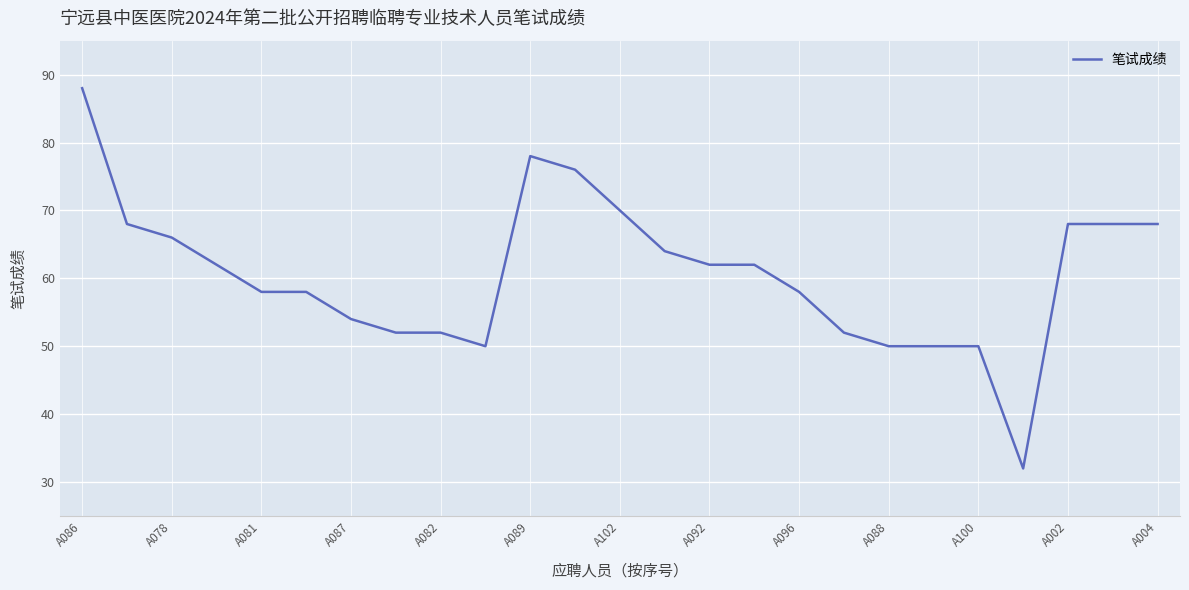

What is the maximum value shown in the chart?

88